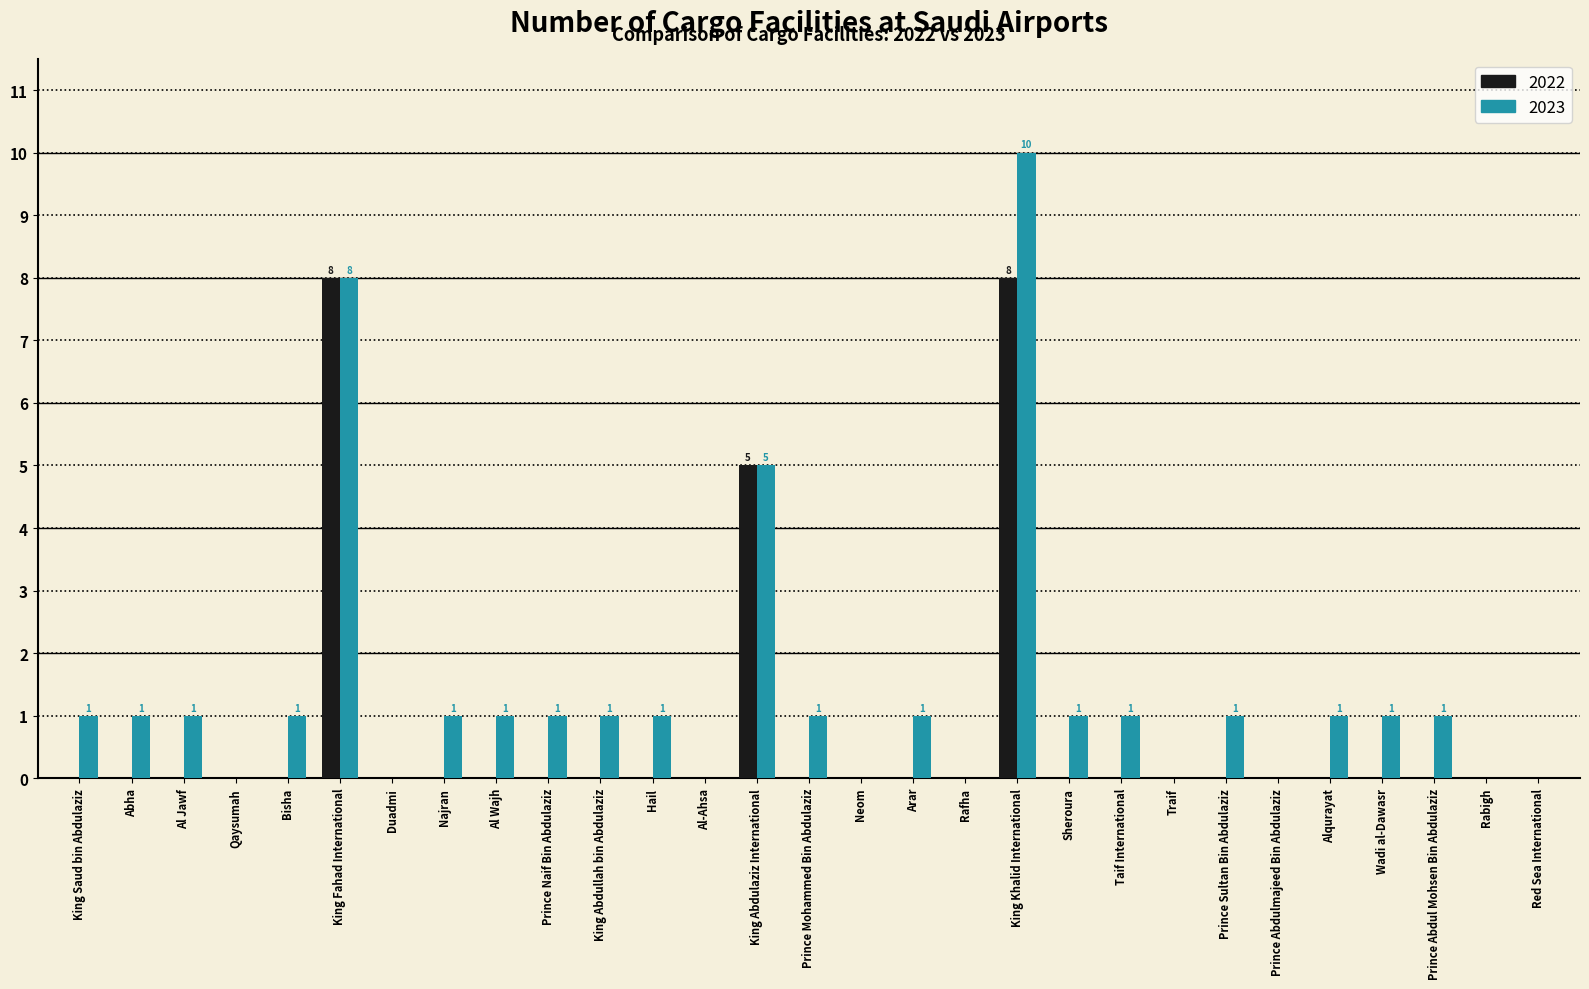

The value of 2023 at Taif International is 0. True or false?

False